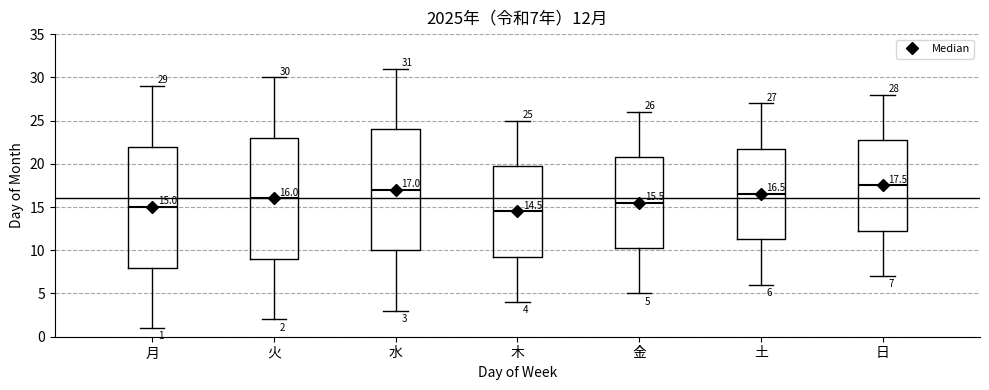

Which box's median line is the highest?

日